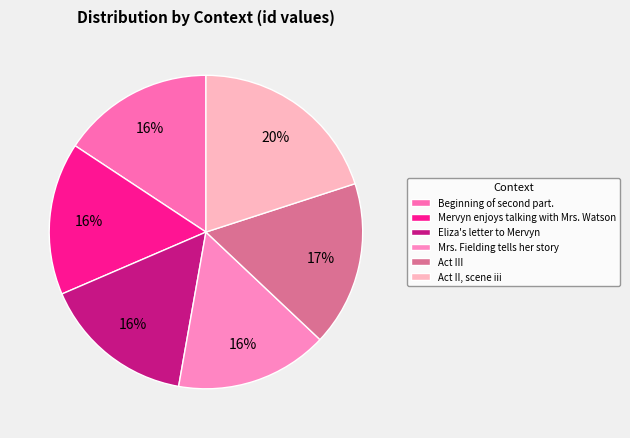

Count the number of slices in the pie.

6